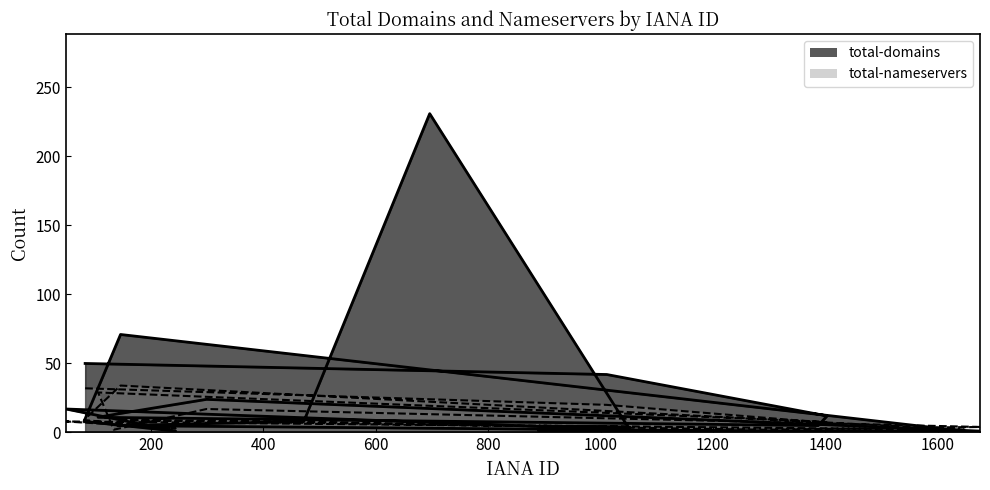

How many intersections are there between total-domains and total-nameservers?

8